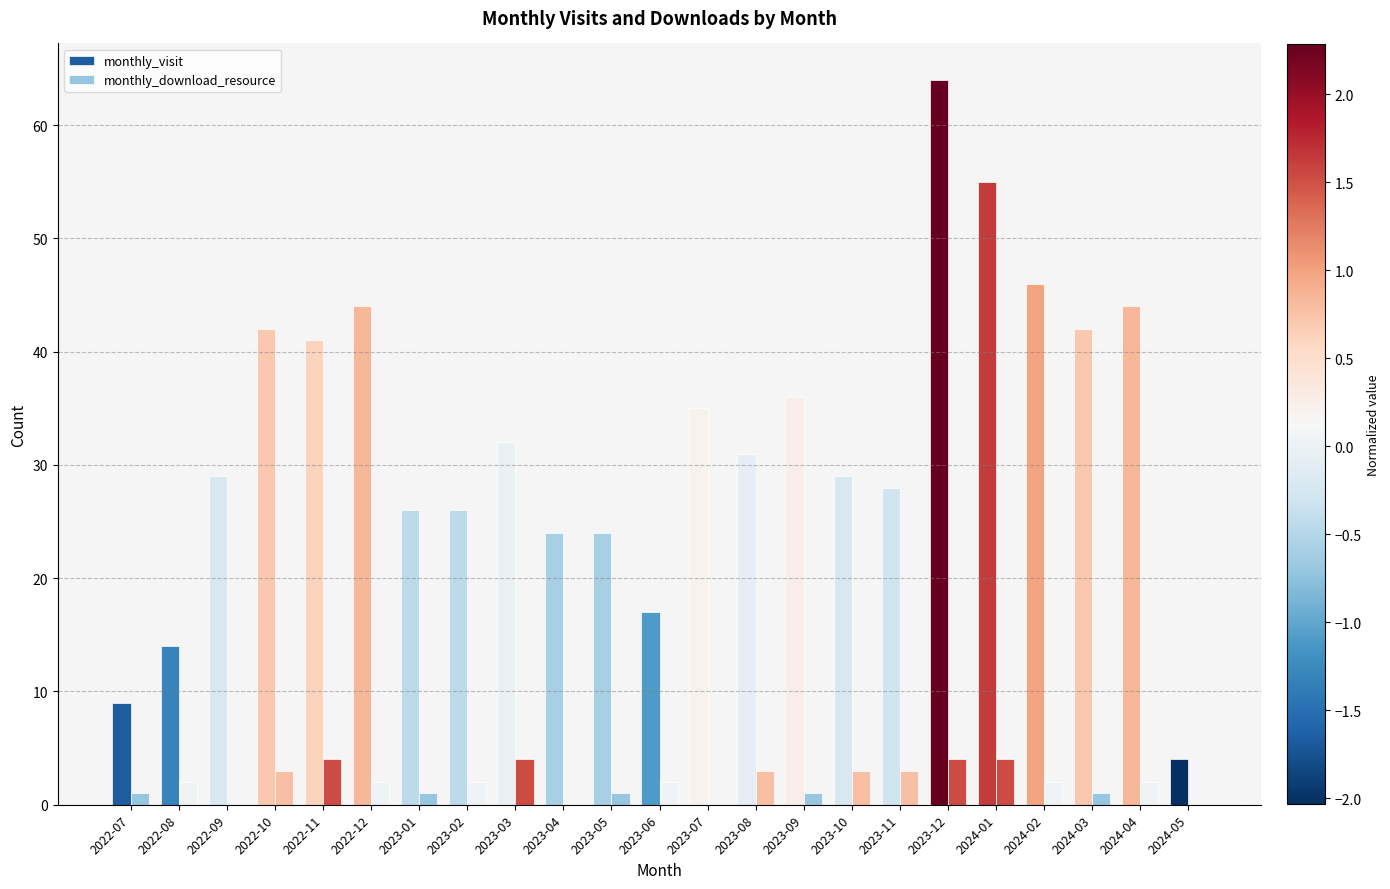

Which series changed the most between 2022-08 and 2023-10?

monthly_visit